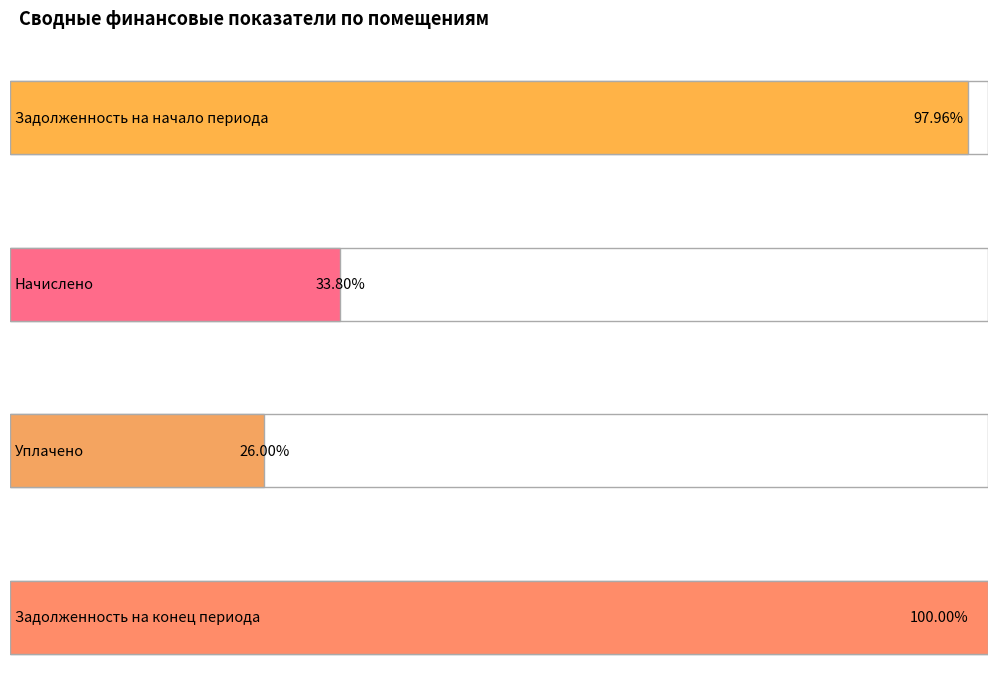

Is it true that Начислено equals 1625.5 at 19?

False